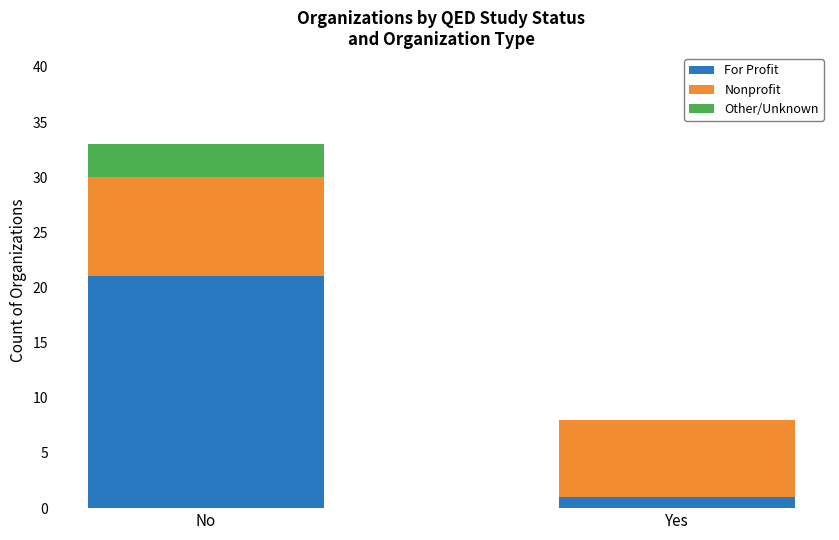

What is the maximum value for For Profit?

21